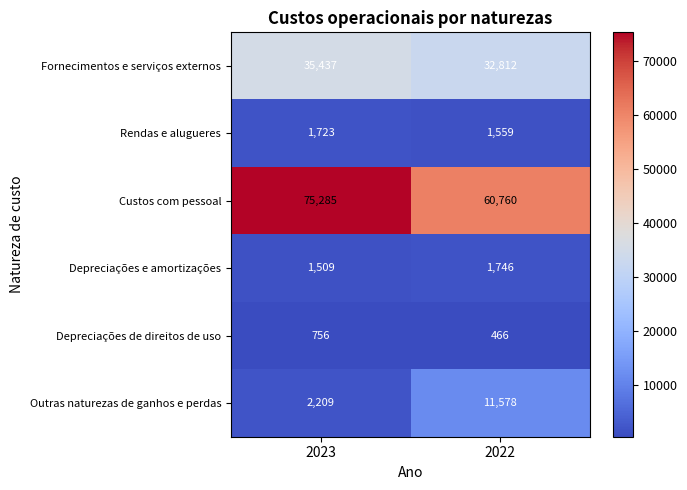

Where is Fornecimentos e serviços externos nearest to the value 34124?

2022